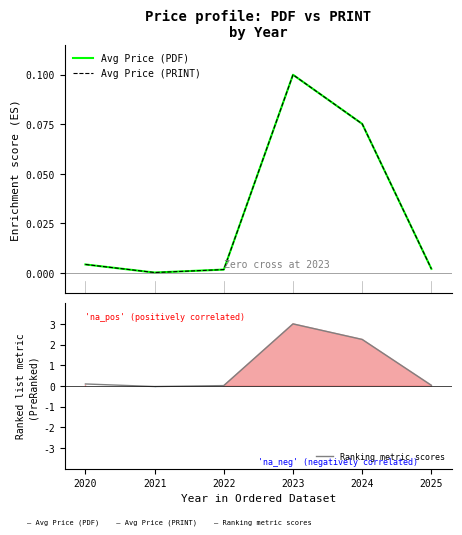

True or false: Avg Price (PRINT) and Avg Price (PDF) intersect in this chart.

False